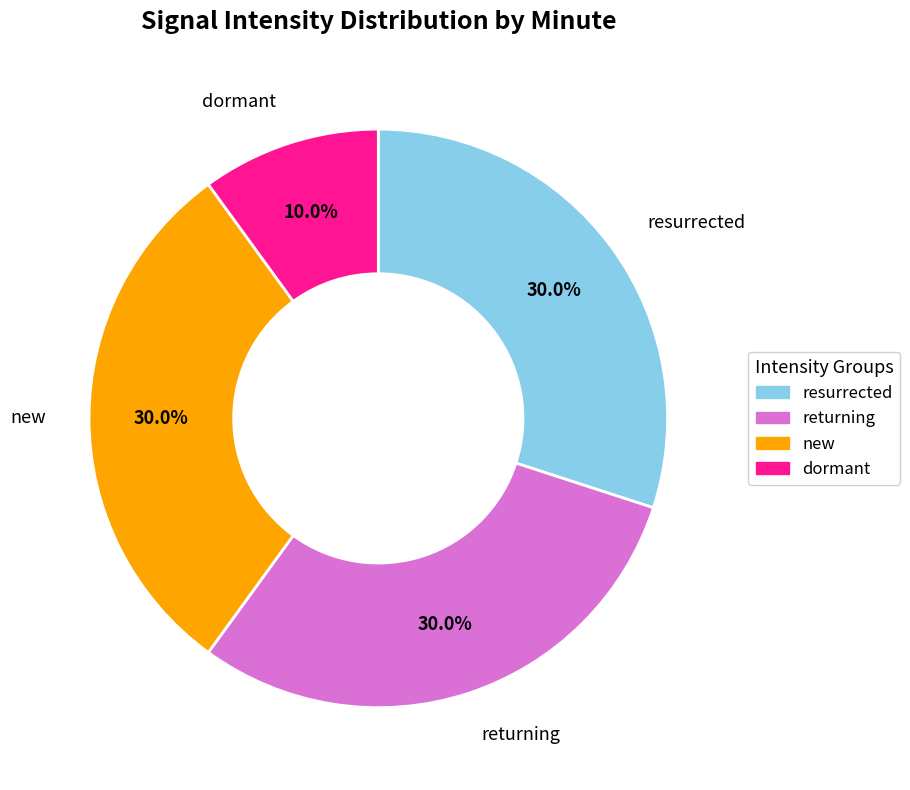

Is there any slice that represents more than half of the pie?

No